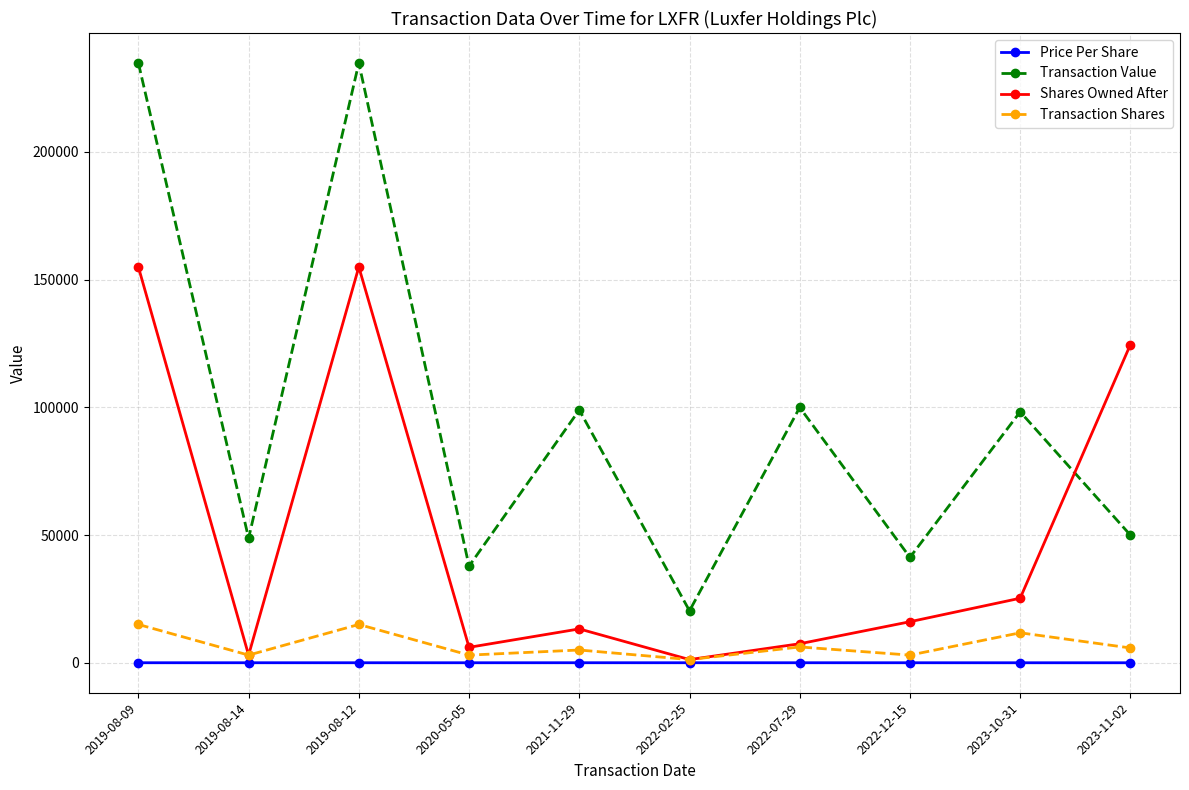

At how many categories does at least one series exceed 150857?

2